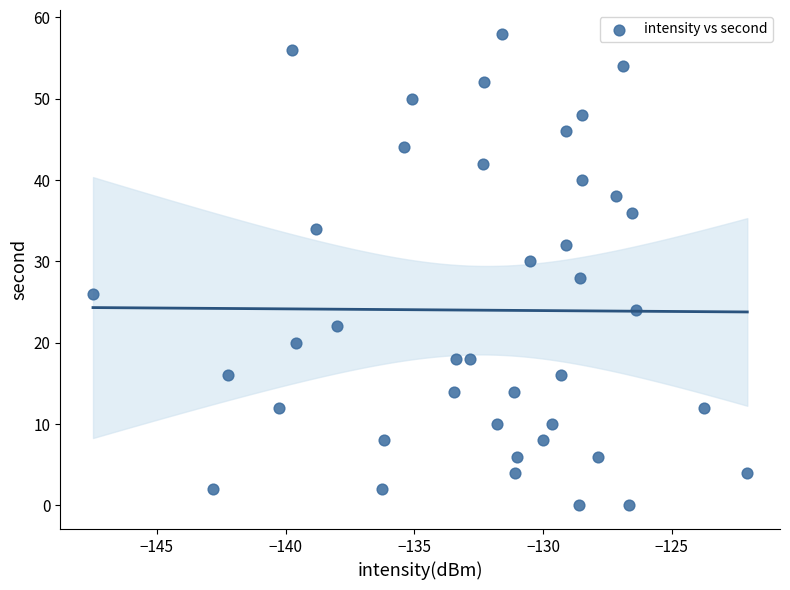

What is the range of Y values (max minus min)?

58